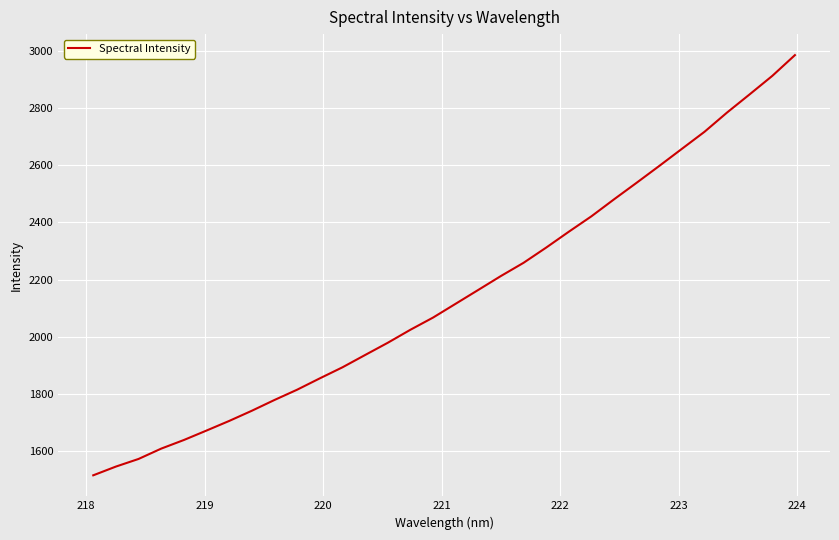

What is the smallest value displayed?

1516.6